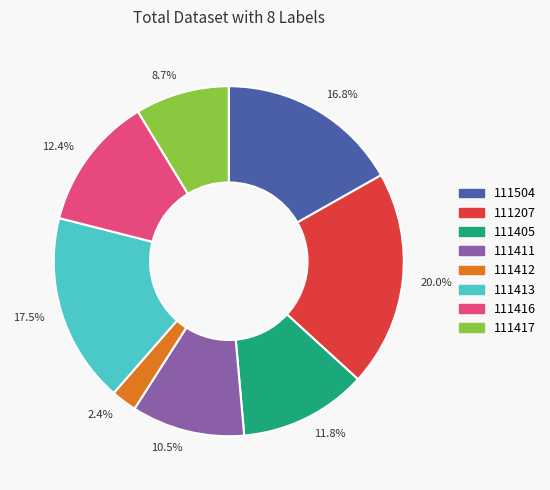

Combined, what portion of the pie is 16.8% and 2.4%?

19.2%